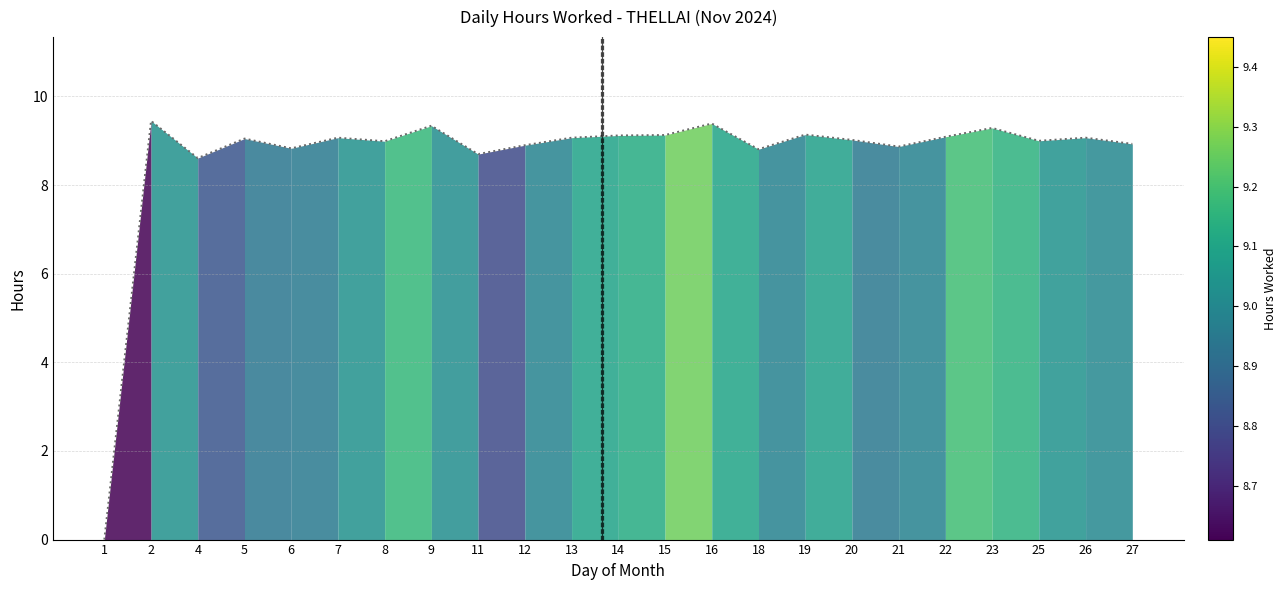

At which label does the data first exceed 9?

2